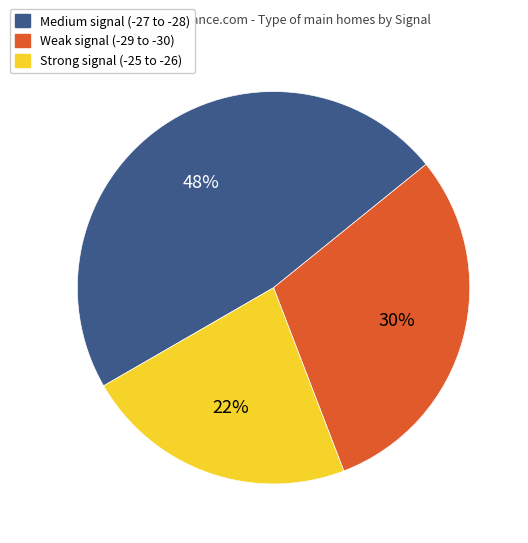

What percentage is the Weak signal (-29 to -30) slice, to the nearest percent?

30%